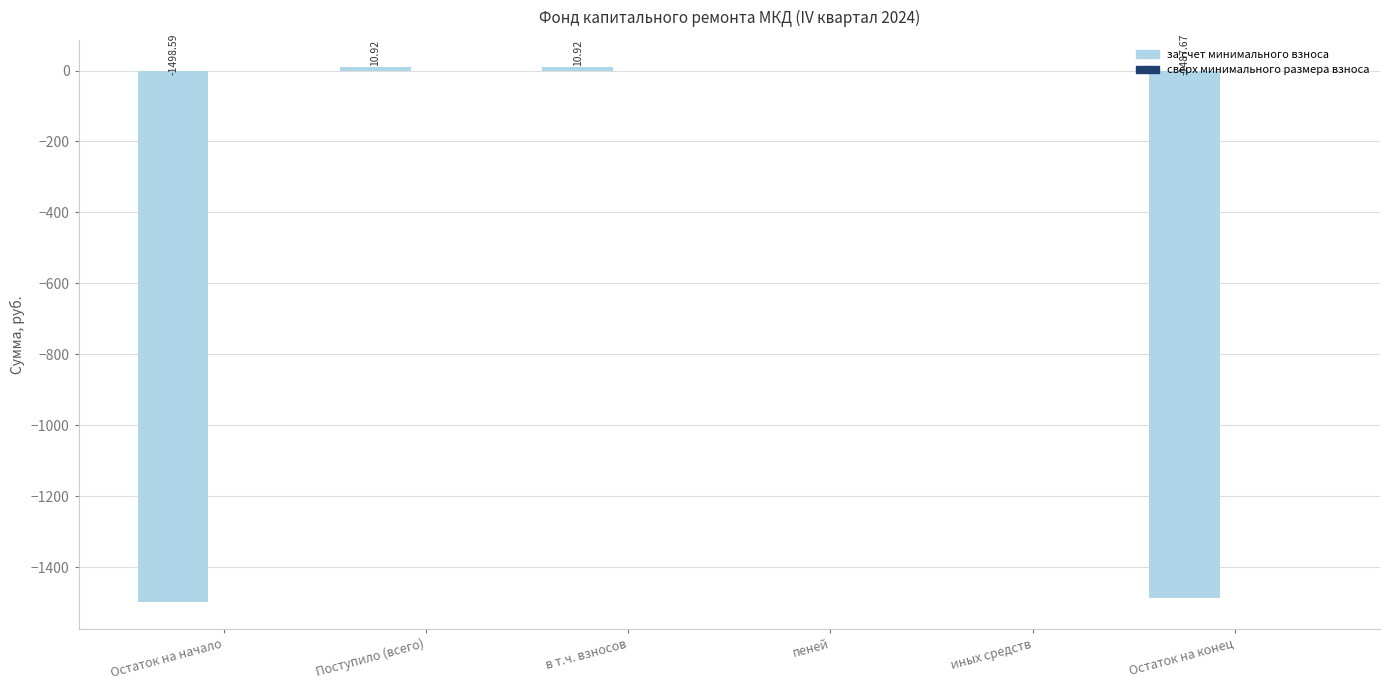

What is the change in value from пеней to Остаток на конец?

-1487.7